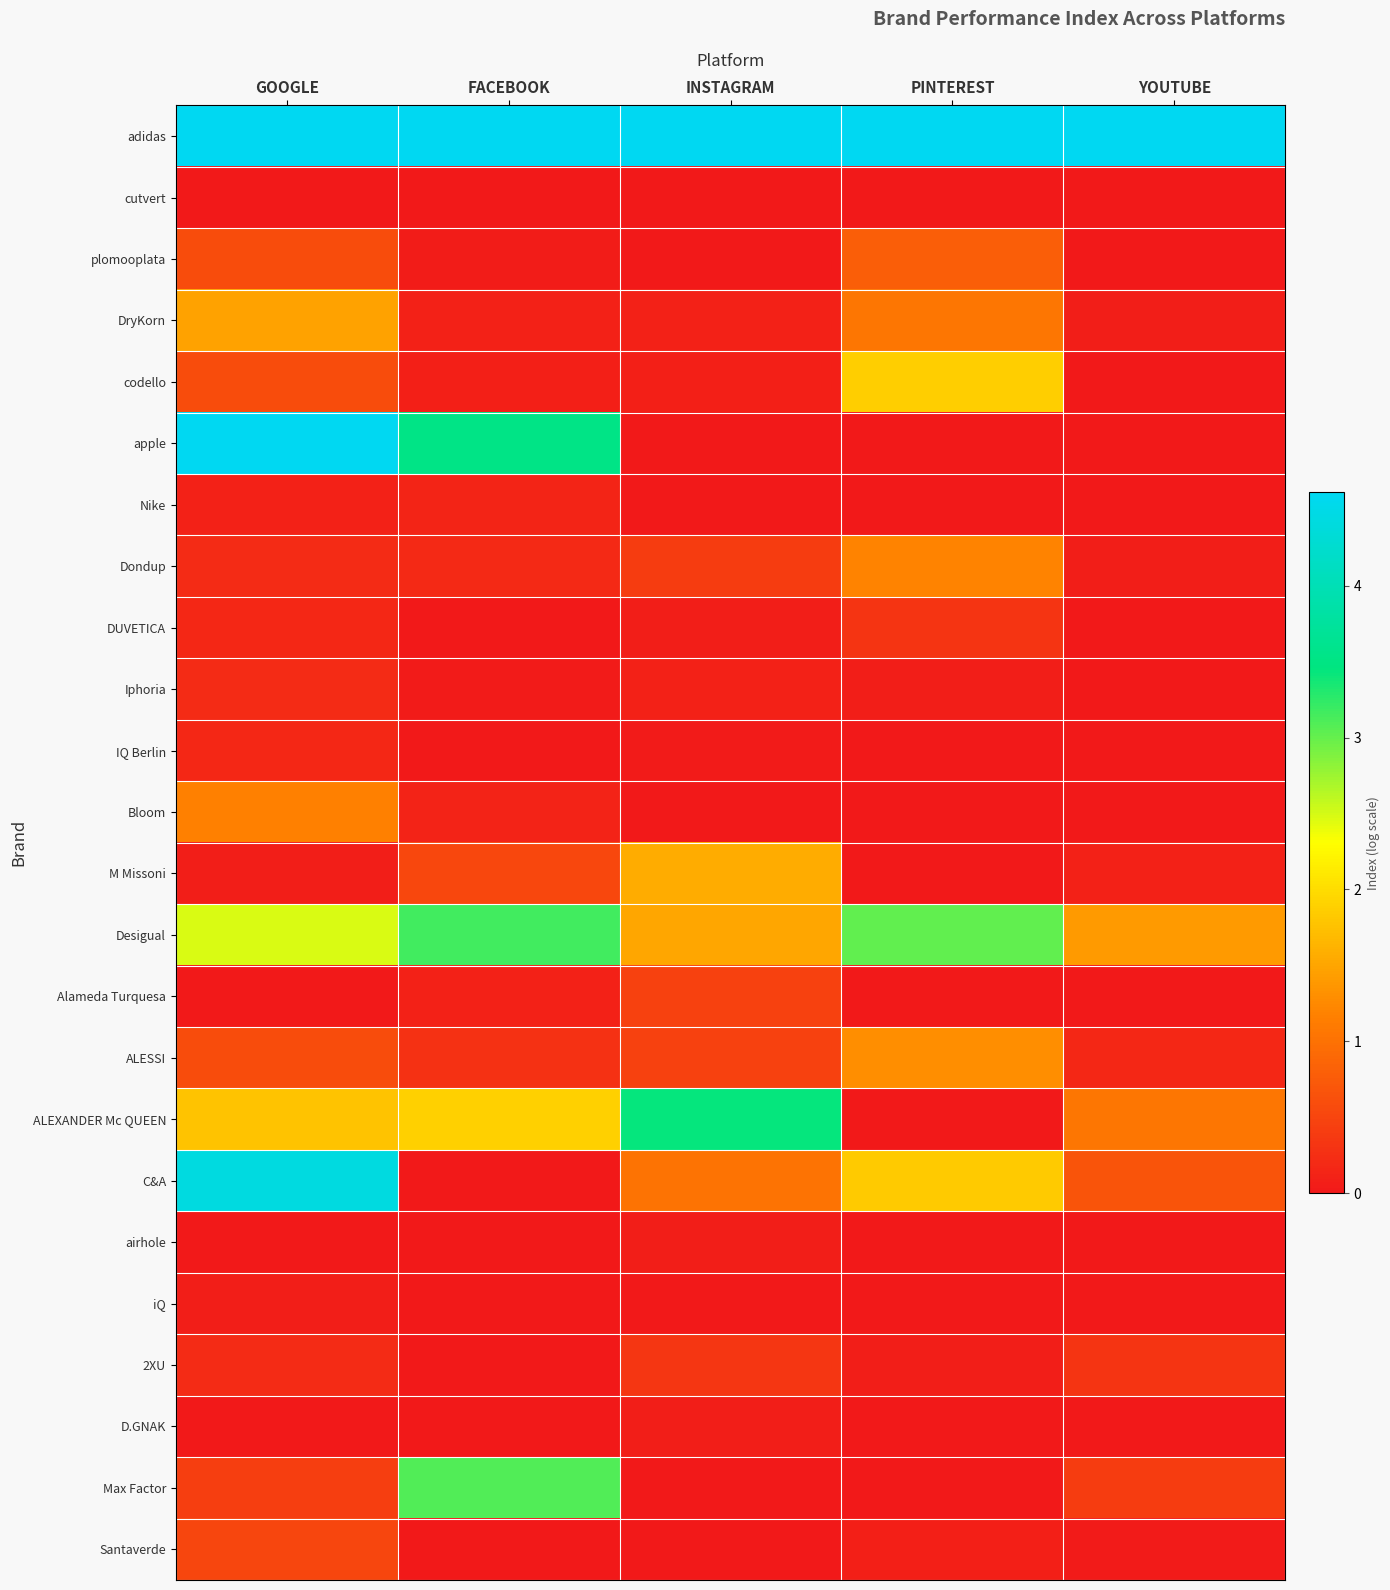

Which series has the largest total across all categories?

adidas